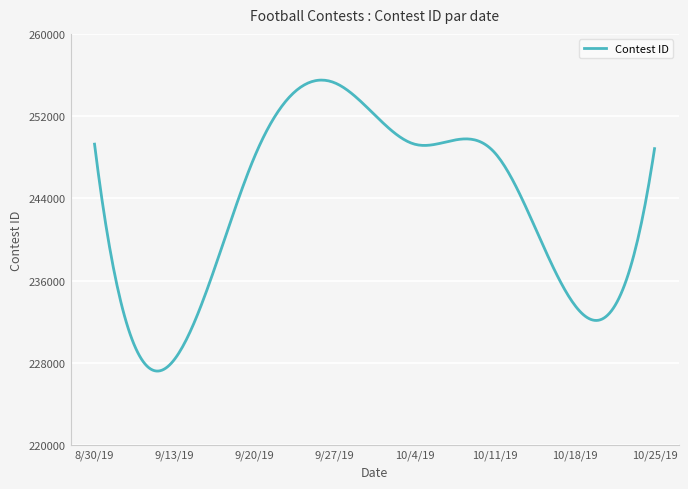

What is the smallest value displayed?

227202.1